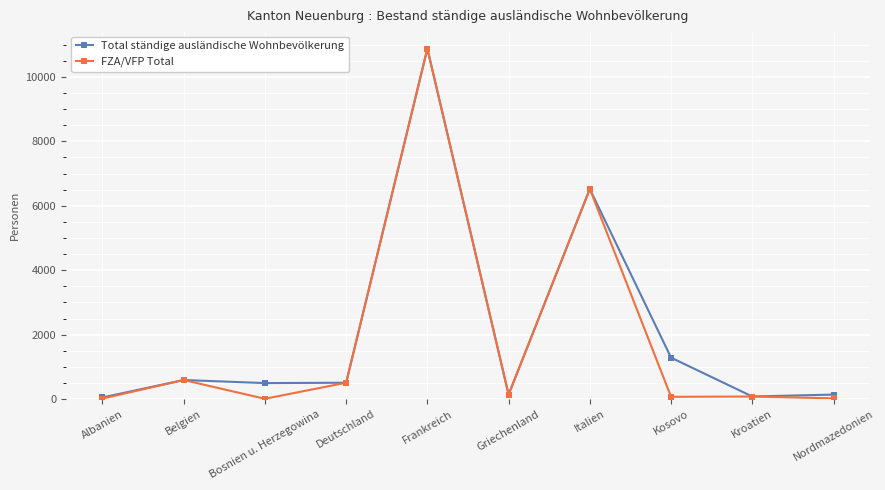

At which label is FZA/VFP Total closest to 5444?

Italien